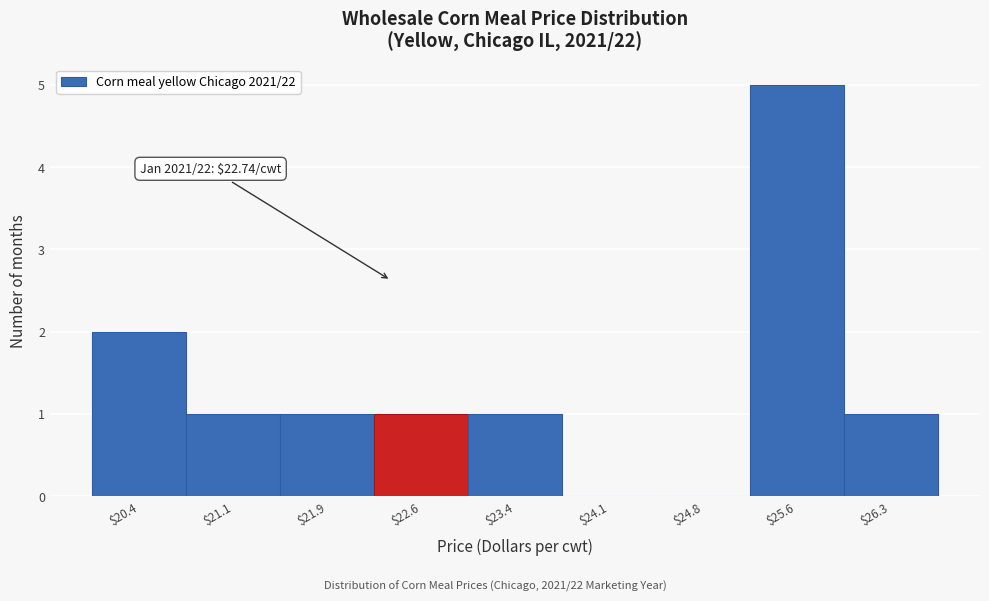

Read the value at $25.6.

5